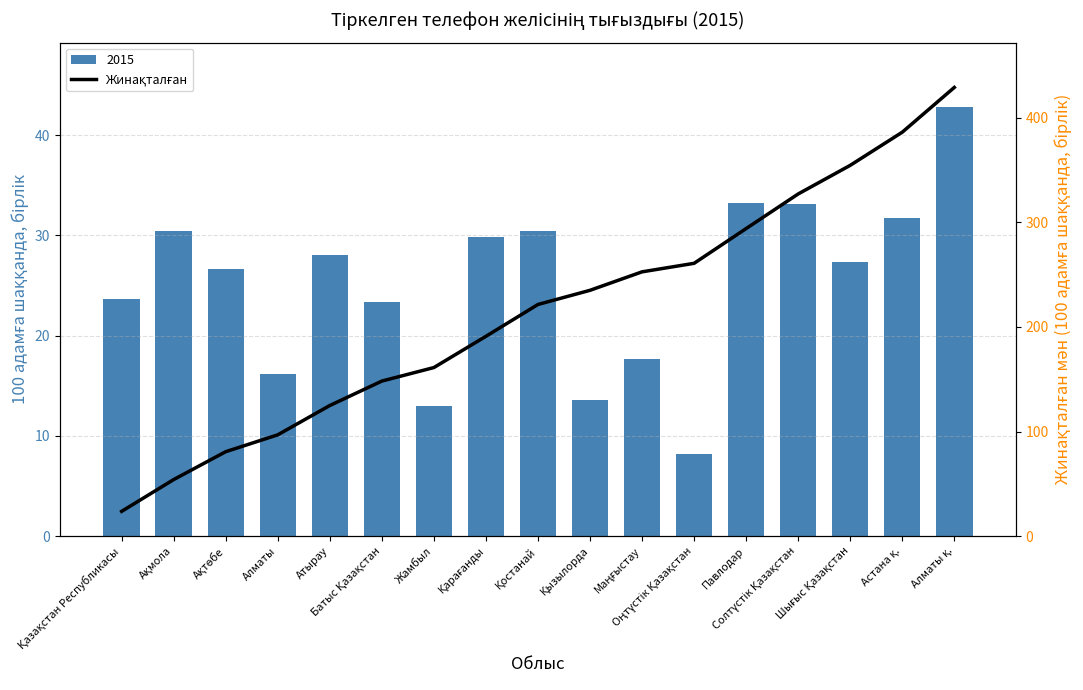

Are the bars horizontal?

No